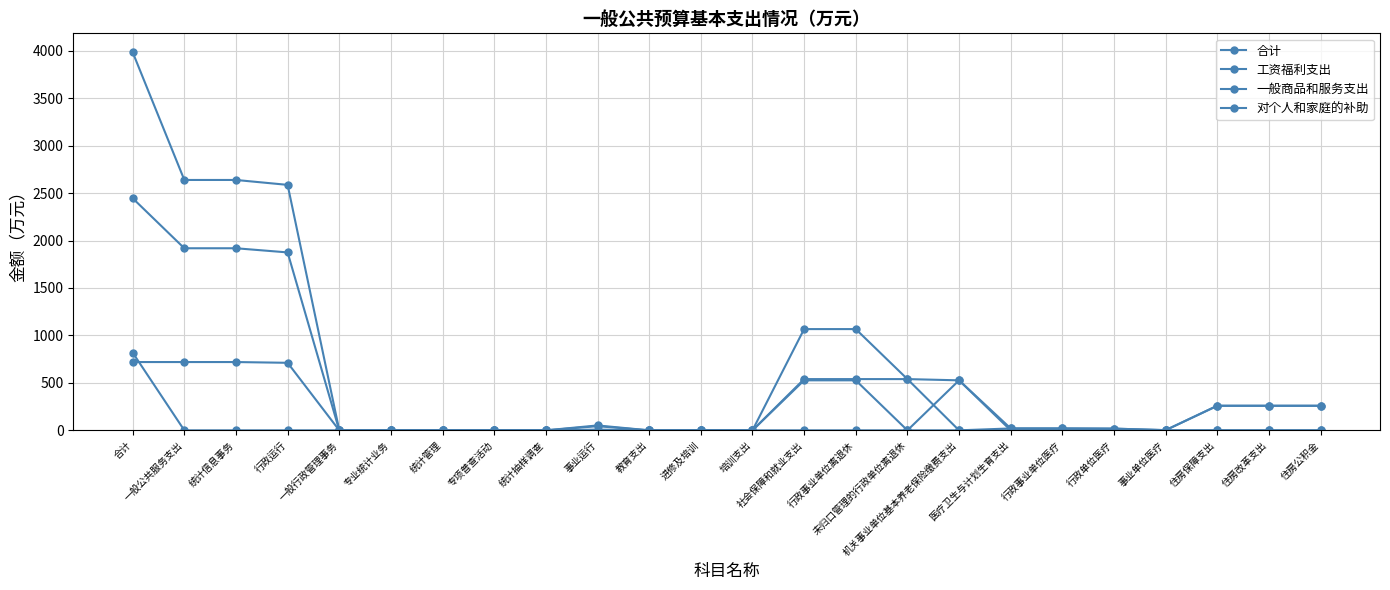

How many lines are shown in the chart?

4